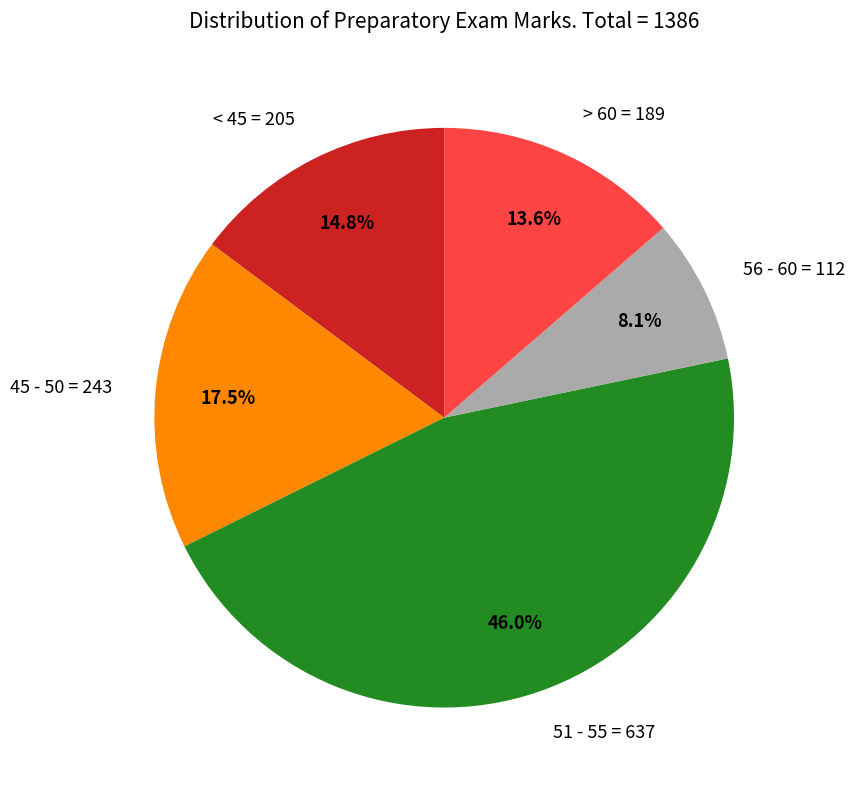

To the nearest percent, what is the average slice percentage?

20%